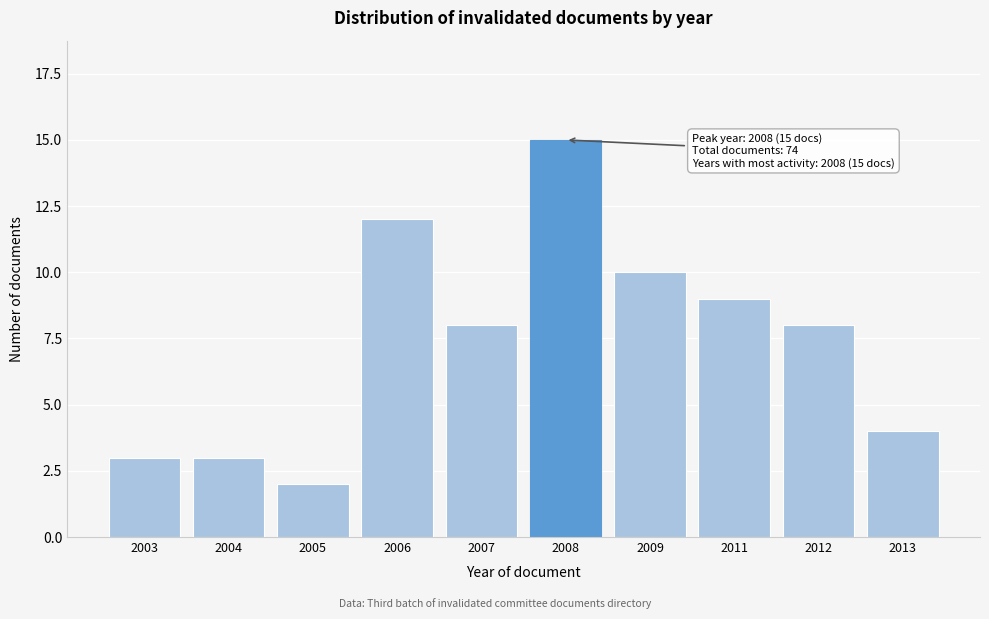

Reading right to left, list all the values displayed in this chart.

4	8	9	10	15	8	12	2	3	3